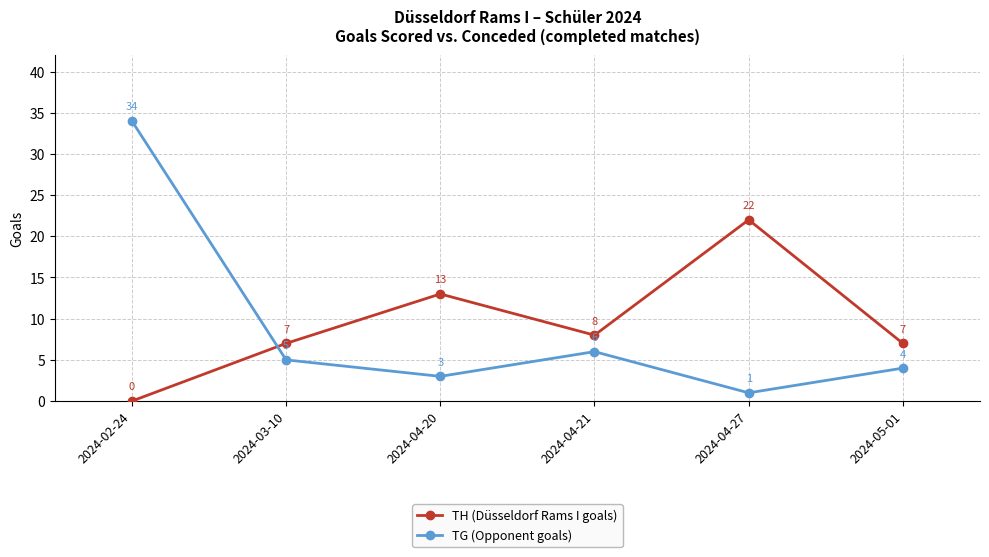

Reading left to right, list all the values displayed in this chart.

TH (Düsseldorf Rams I goals): 0	7	13	8	22	7
TG (Opponent goals): 34	5	3	6	1	4